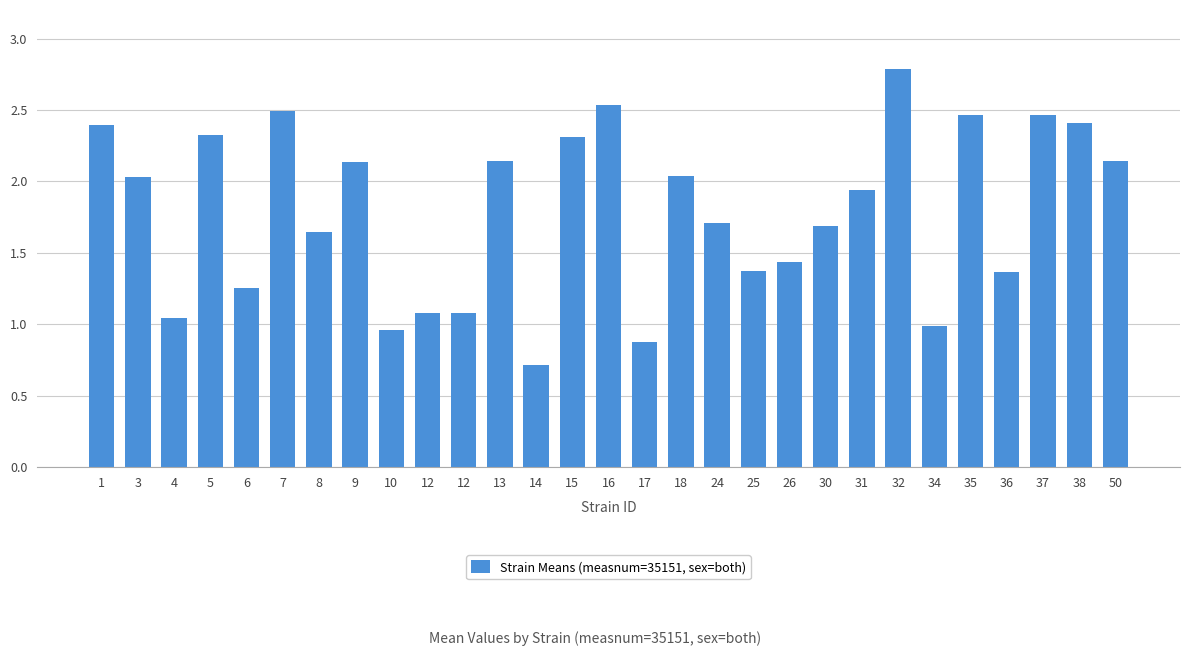

The value at 8 is 1.6. True or false?

True